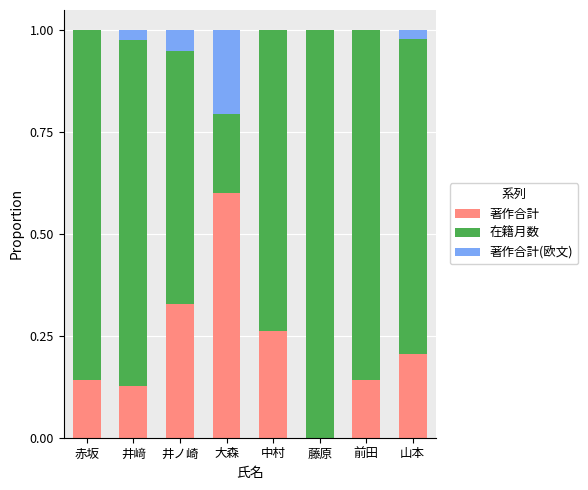

What are all the series names shown in the legend?

著作合計, 在籍月数, 著作合計(欧文)